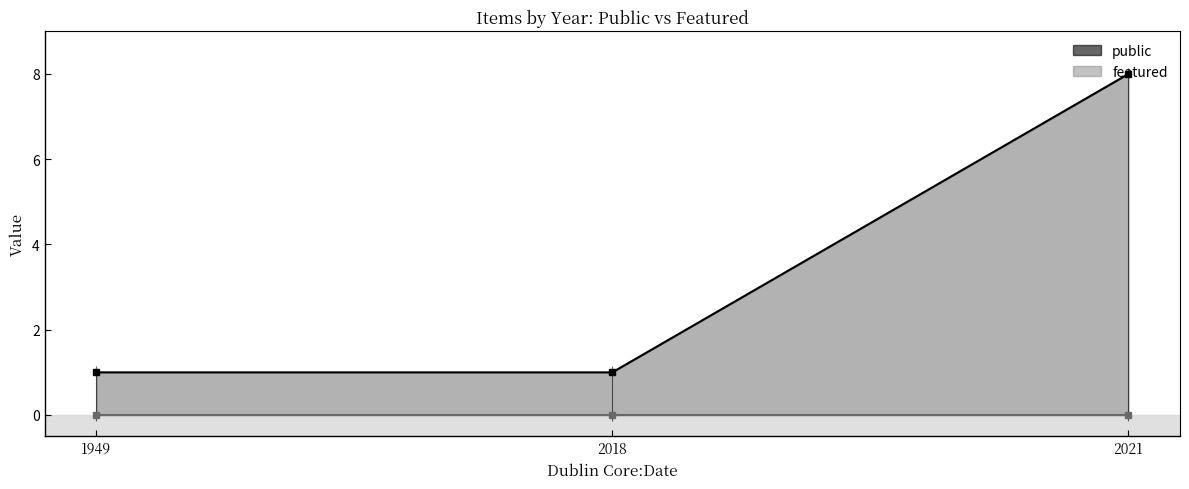

List the series in order of their peak value, lowest first.

featured, public